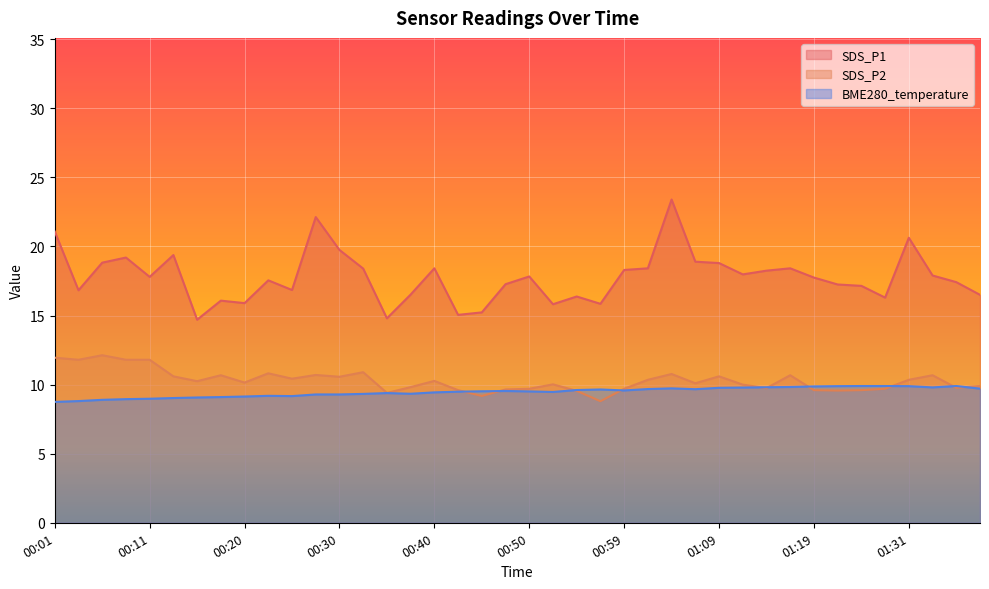

Between 00:32 and 01:25, which series saw the biggest shift?

SDS_P2